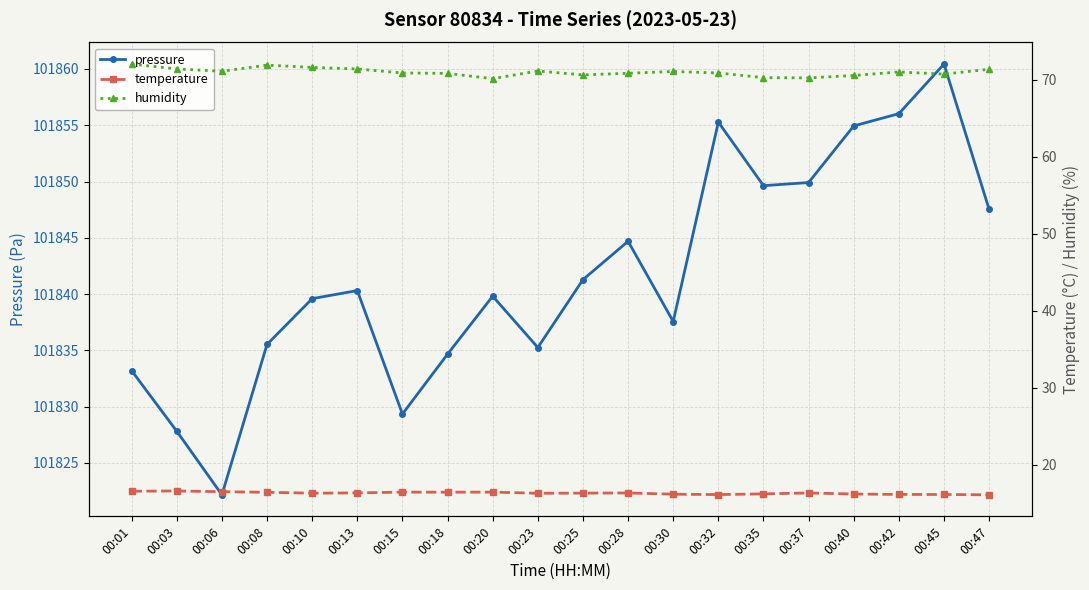

What is the average value of the humidity series?

71.0